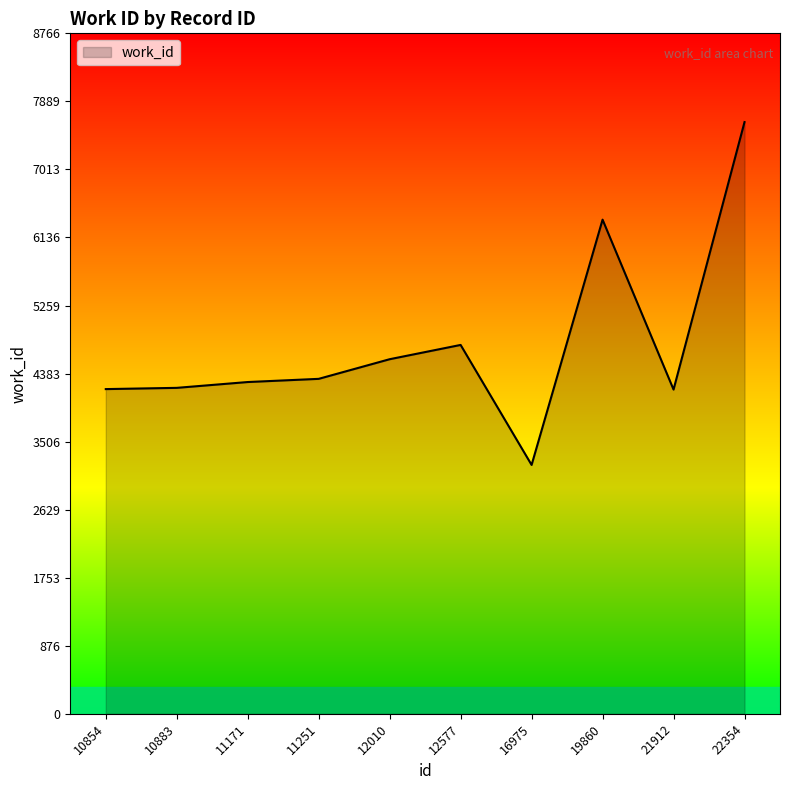

True or false: the data shows 4752 at 12577.

True